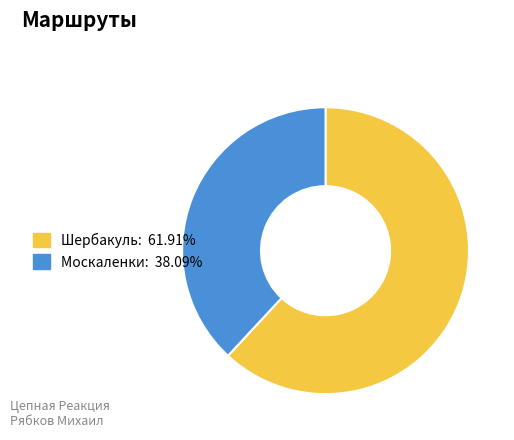

True or false: Москаленки accounts for 45% of the total.

False